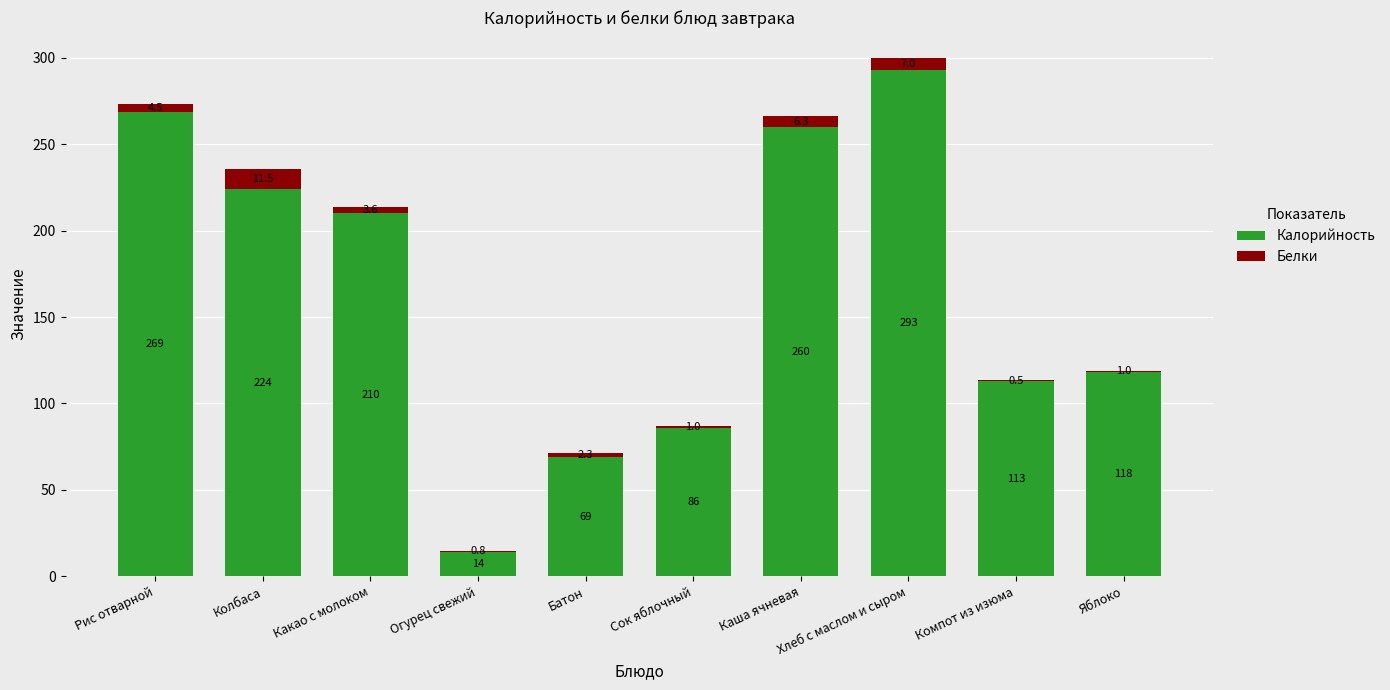

Where does the Калорийность series first go above 210?

Рис отварной